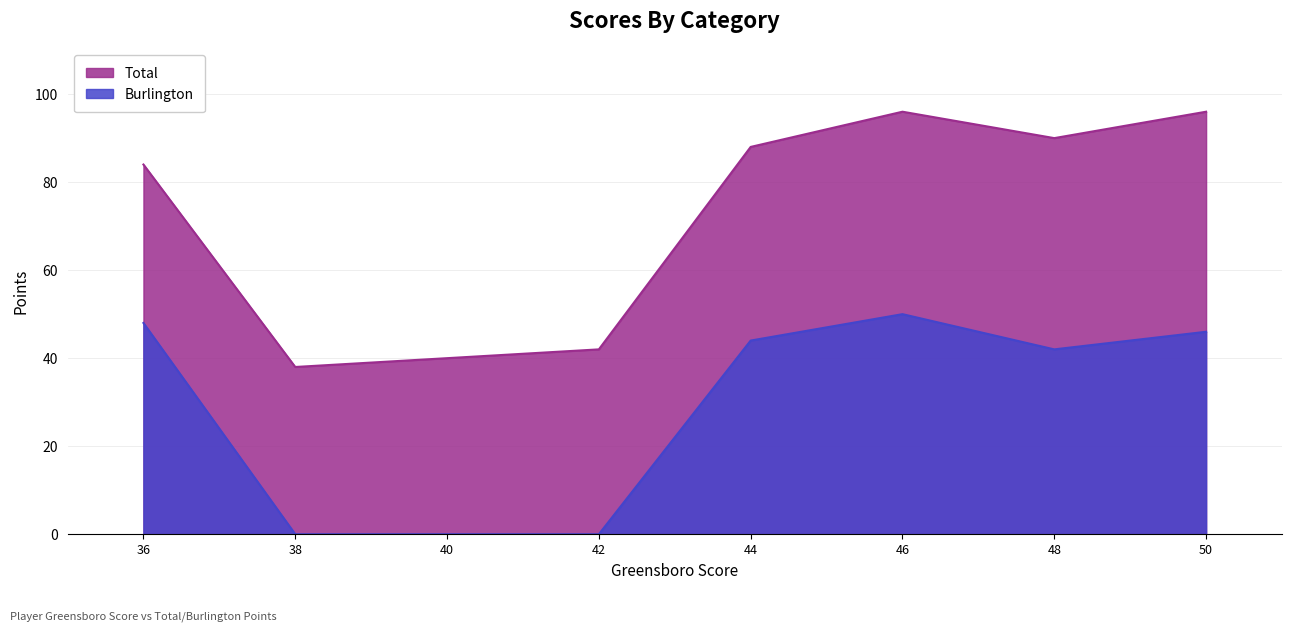

What are all the series names shown in the legend?

Total, Burlington